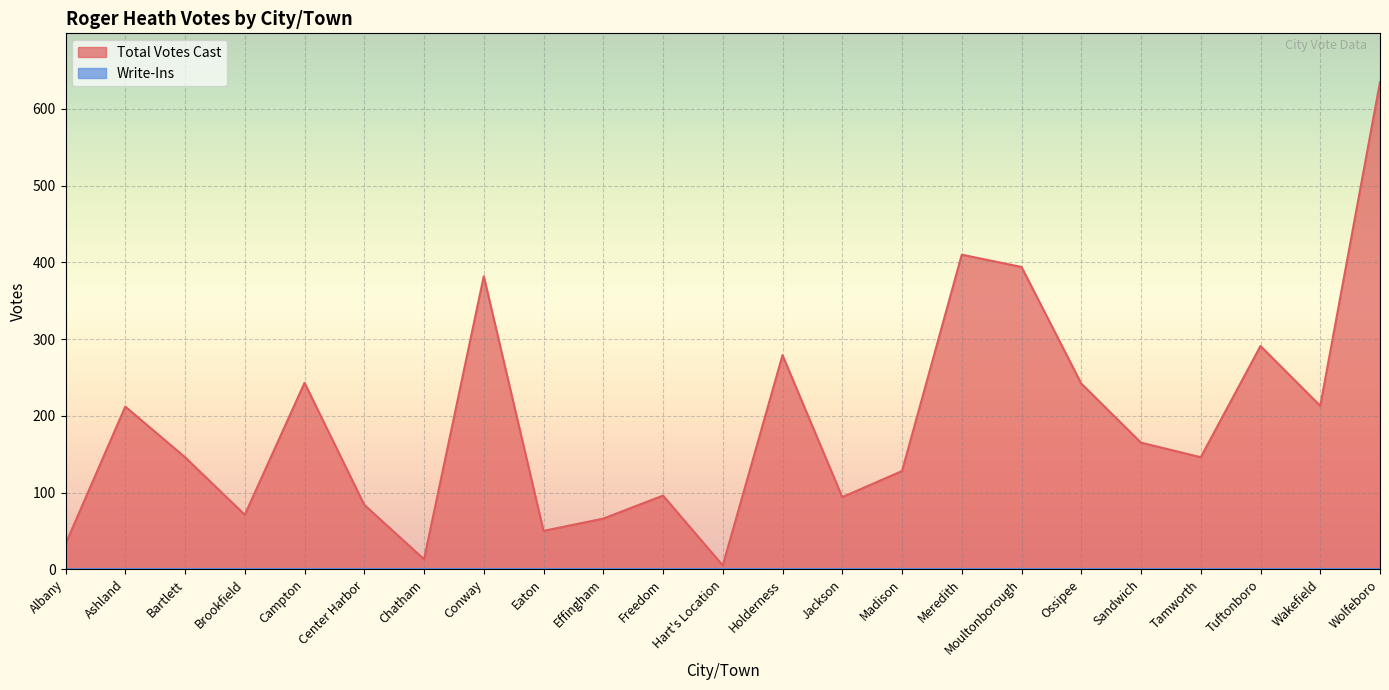

What is the sum of the values at Sandwich and Chatham?

178